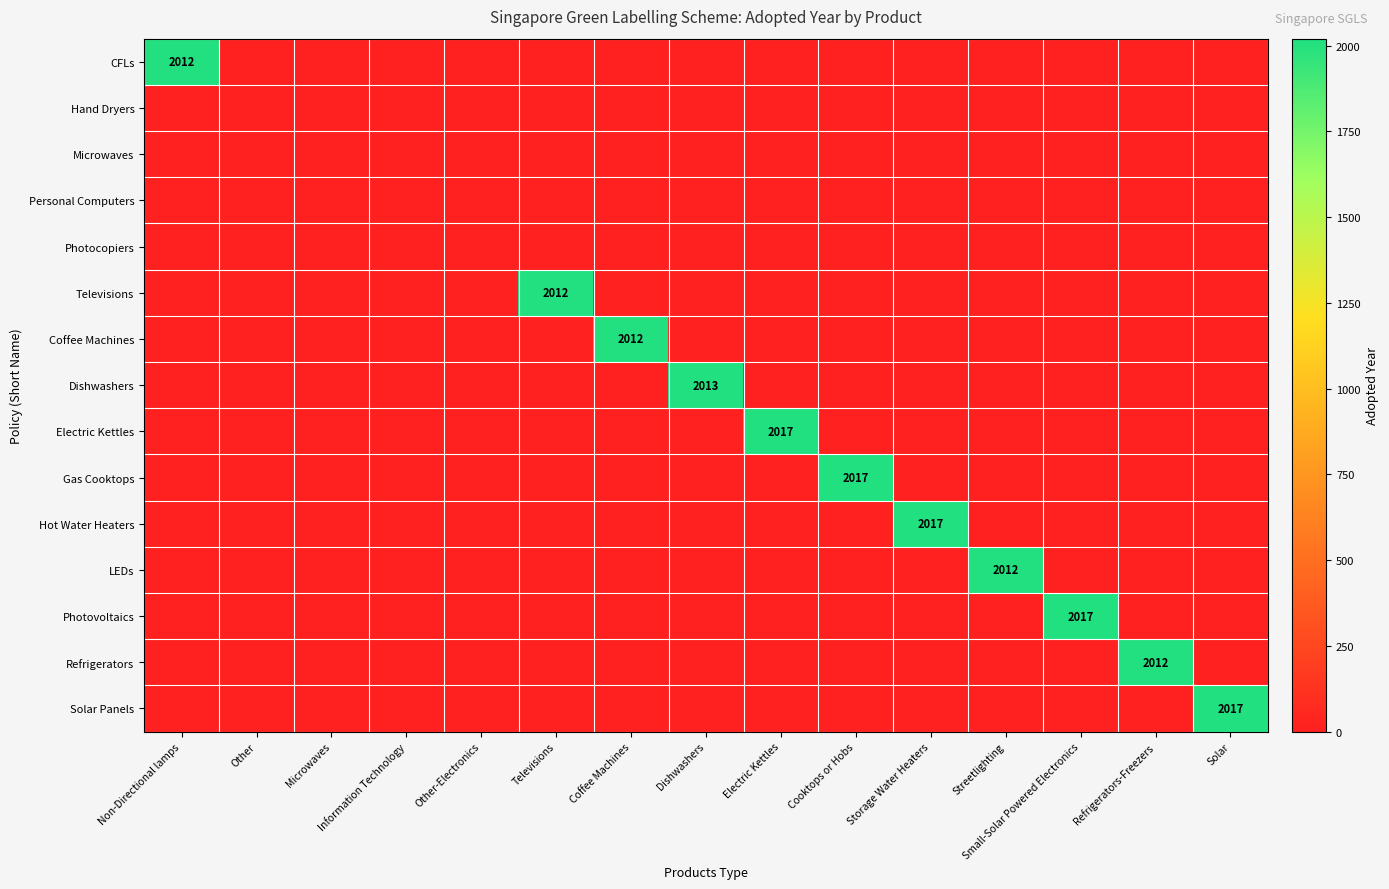

At which label does Coffee Machines reach its peak?

Coffee Machines